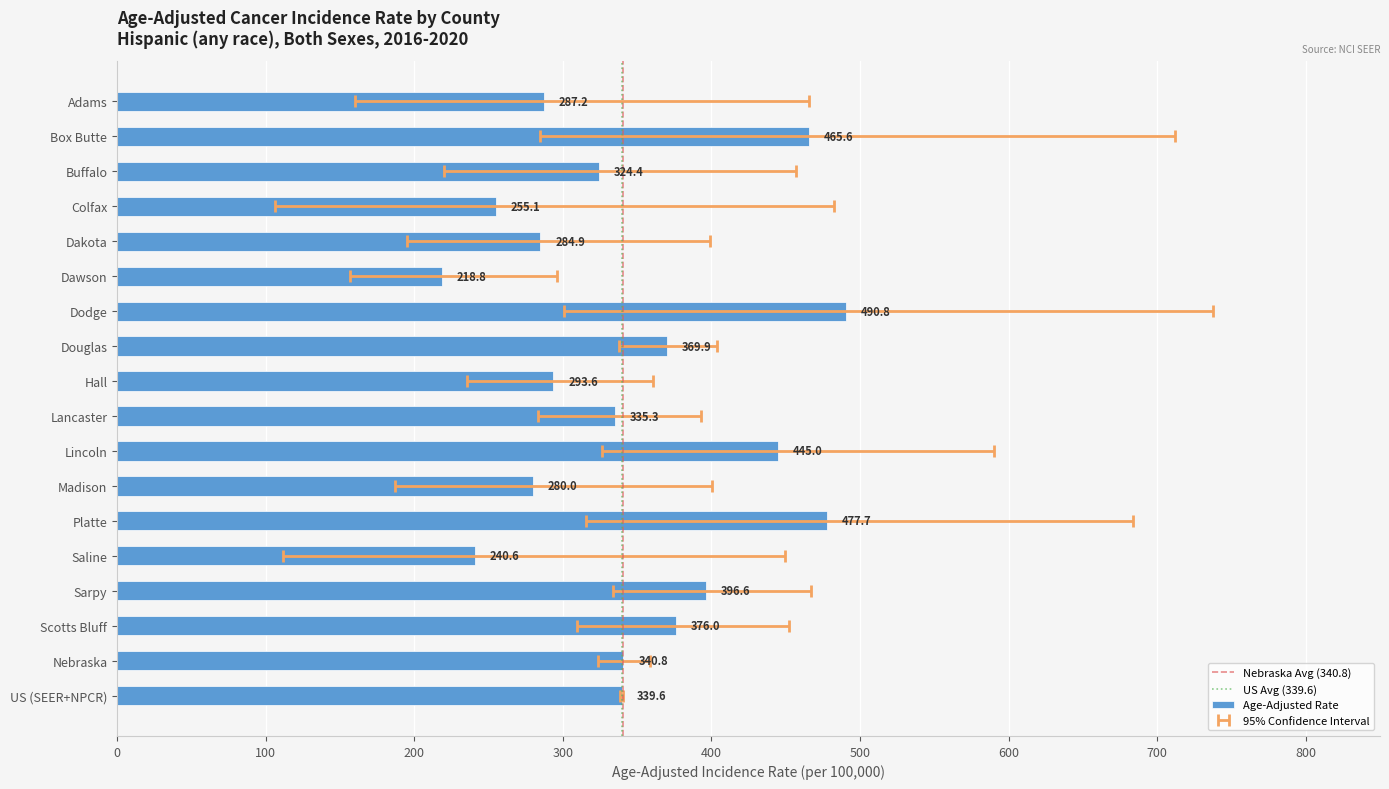

What is the difference between the maximum and second lowest values in the Age-Adjusted Rate series?

250.2